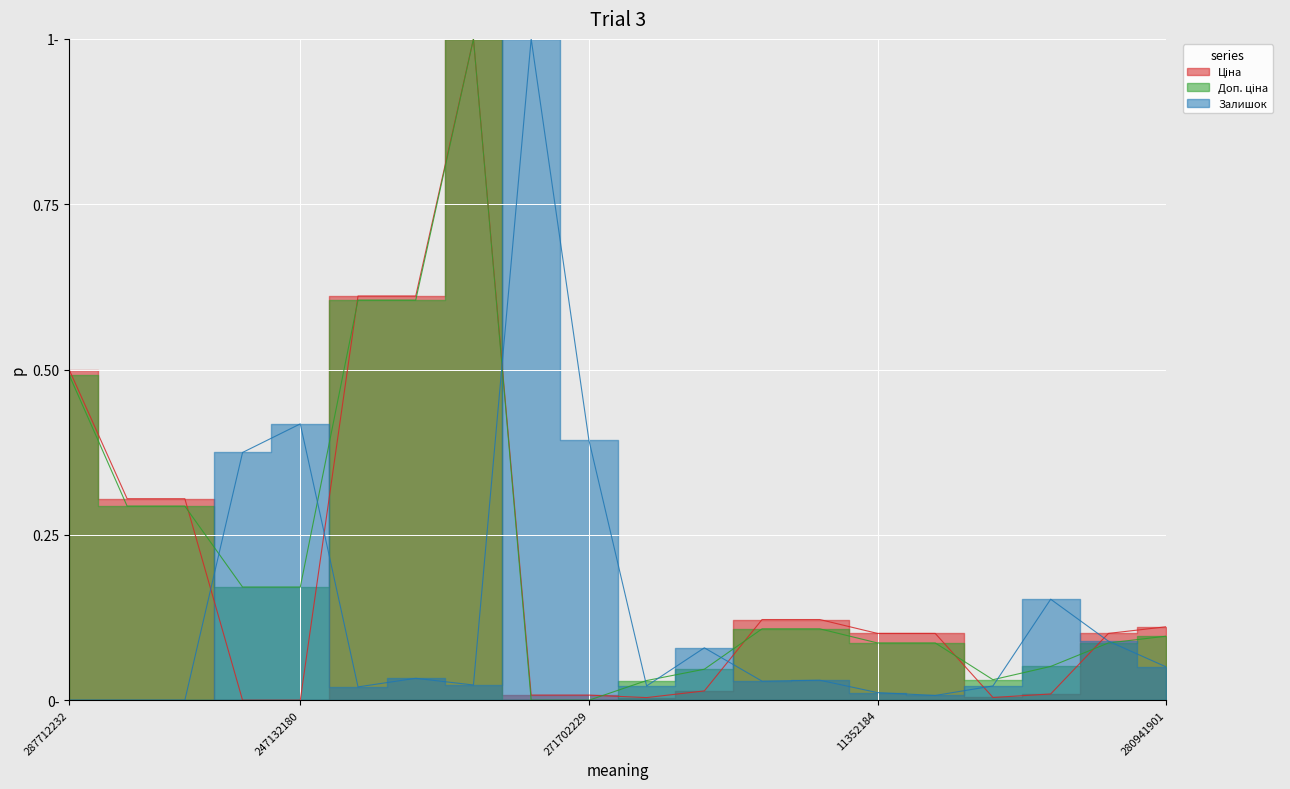

What is the highest value of the Доп. ціна series?

1.0